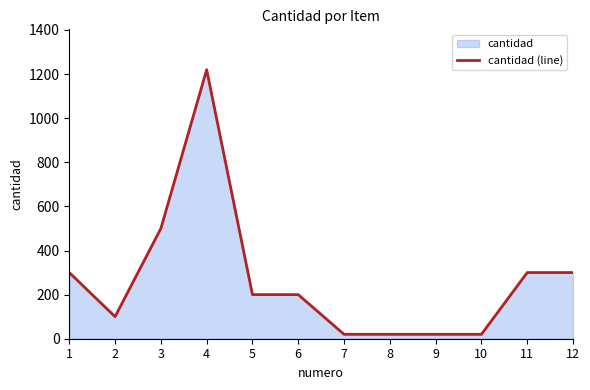

How many lines are shown in the chart?

1